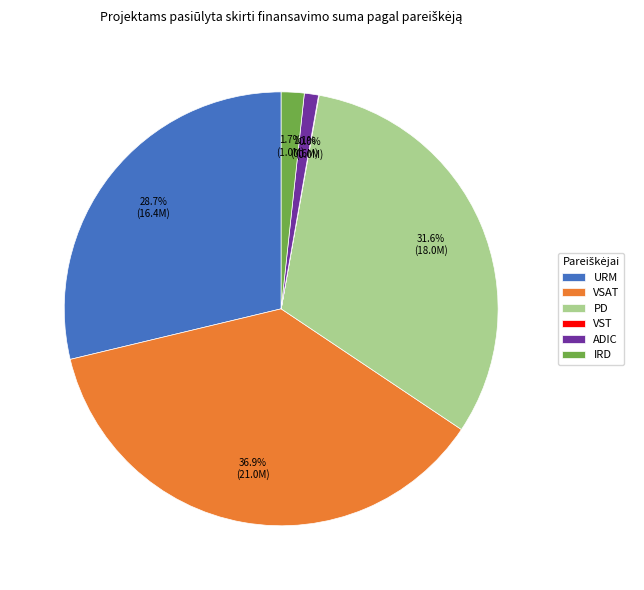

Is there a majority slice in this chart?

No